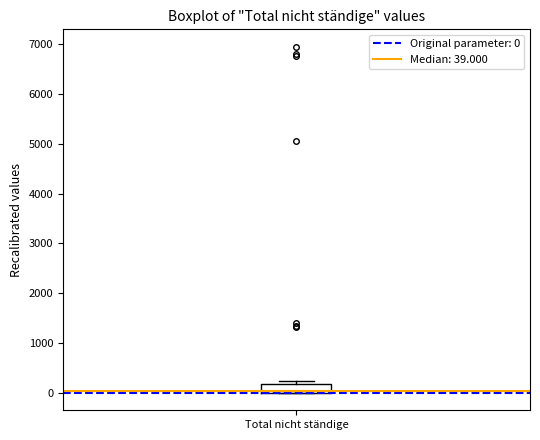

Where is the lower edge of the box for Total nicht ständige on the y-axis? The values are not printed on the chart, so give them approximately, as read against the axis.

0